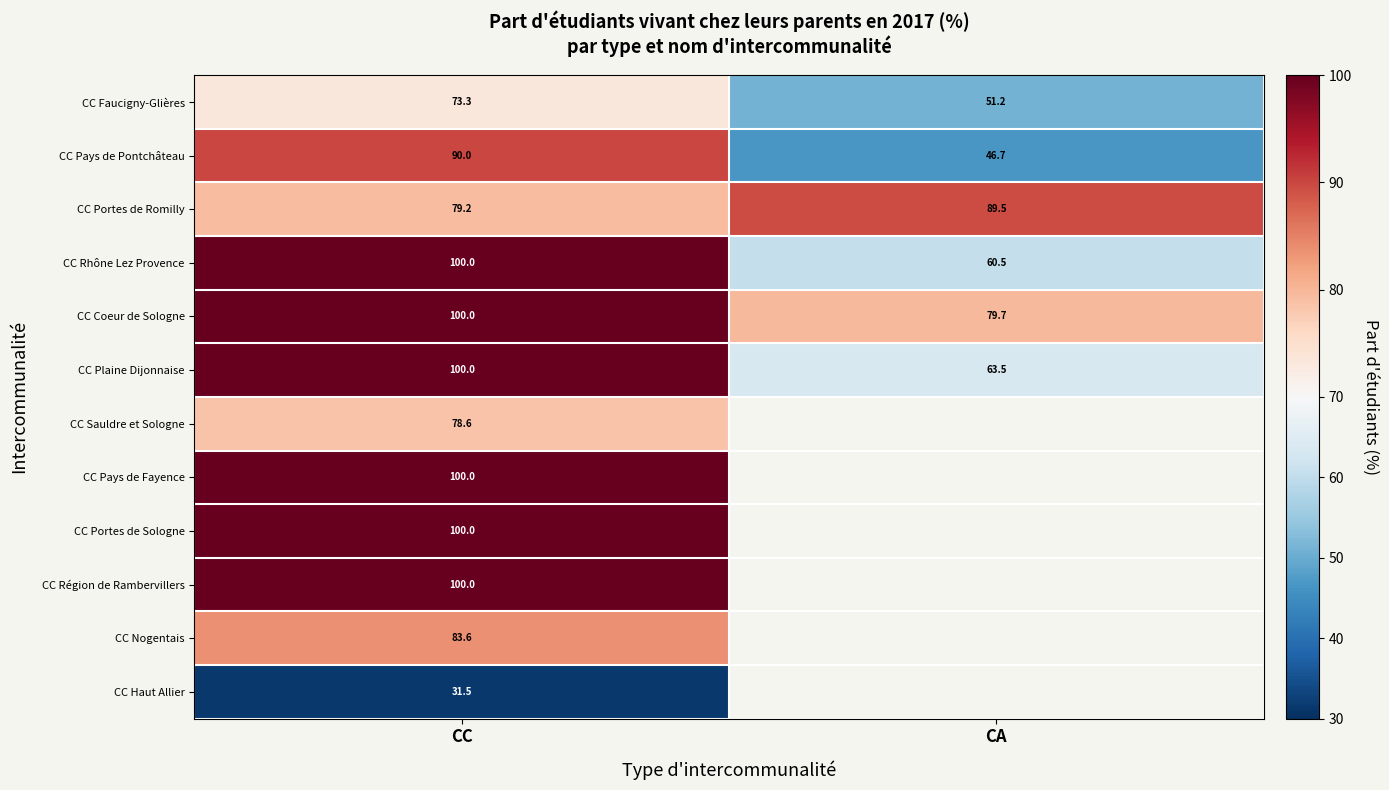

Count the number of categories in the chart.

2